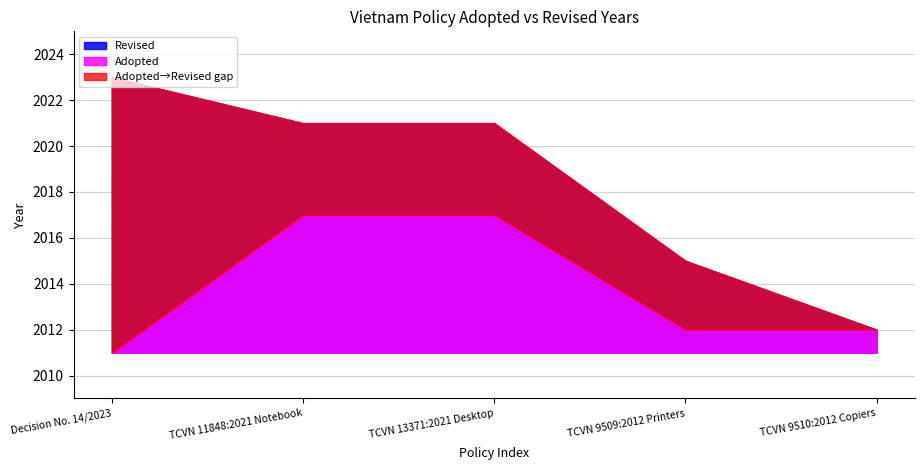

What is the sum of all Adopted values?

10069